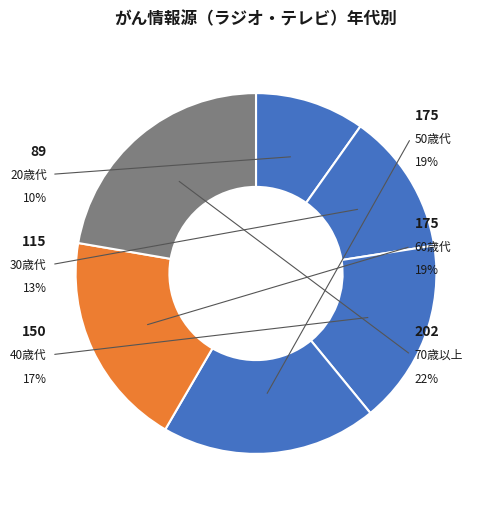

What percentage do 70歳以上 and 50歳代 together represent?

41.6%